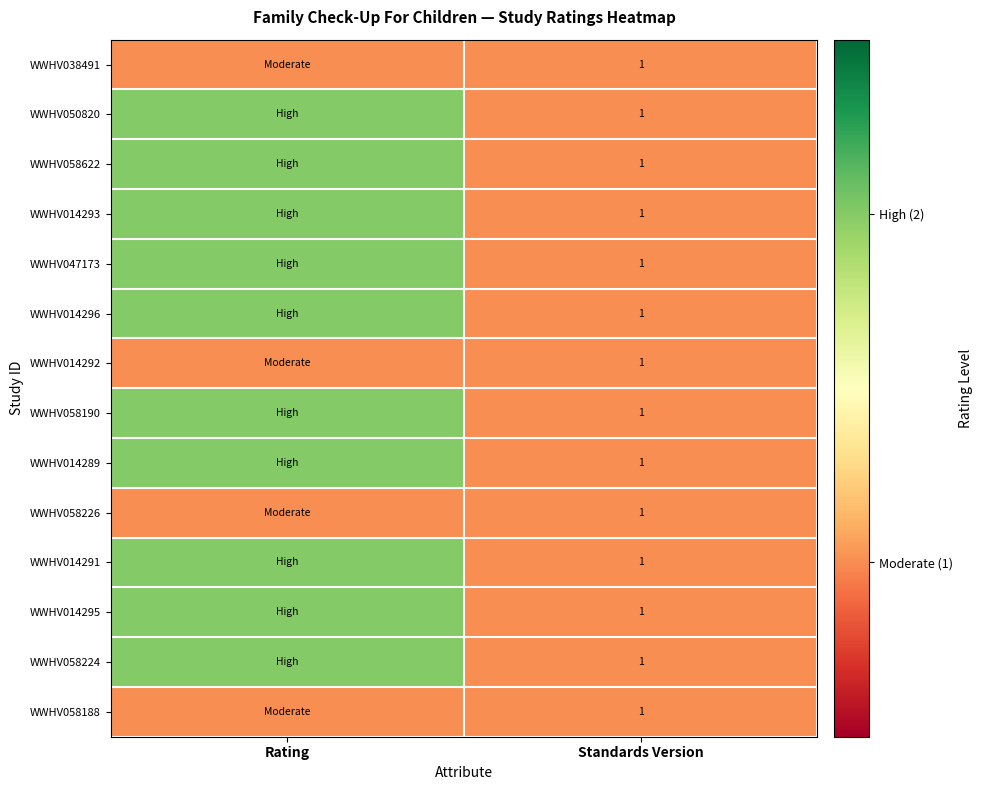

The WWHV058226 series shows 0 at Standards Version. True or false?

False